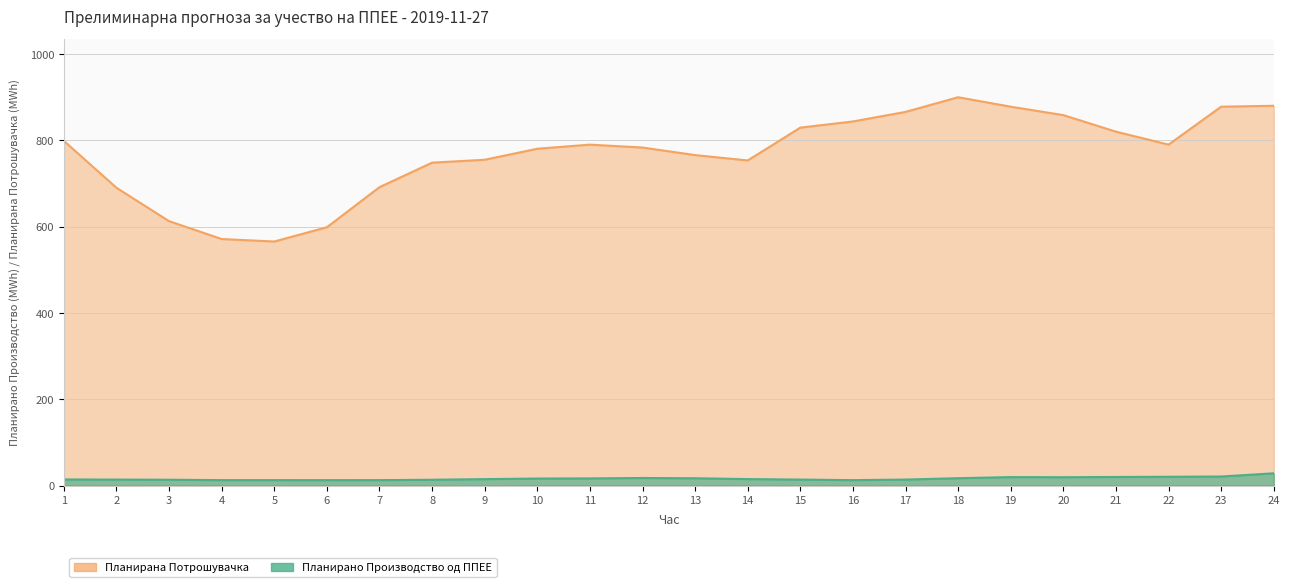

Rank the categories by Планирана Потрошувачка value from highest to lowest.

18, 24, 23, 19, 17, 20, 16, 15, 21, 1, 22, 11, 12, 10, 13, 9, 14, 8, 7, 2, 3, 6, 4, 5